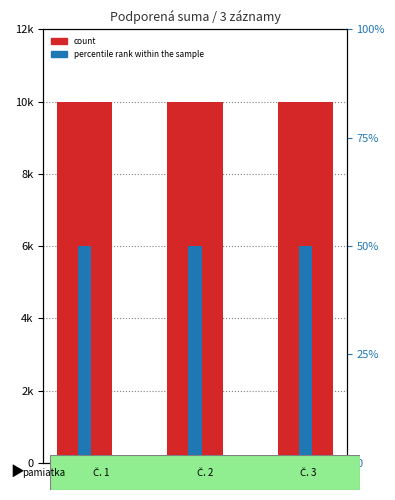

List the labels in order of percentile rank within the sample value, largest first.

1, 2, 3